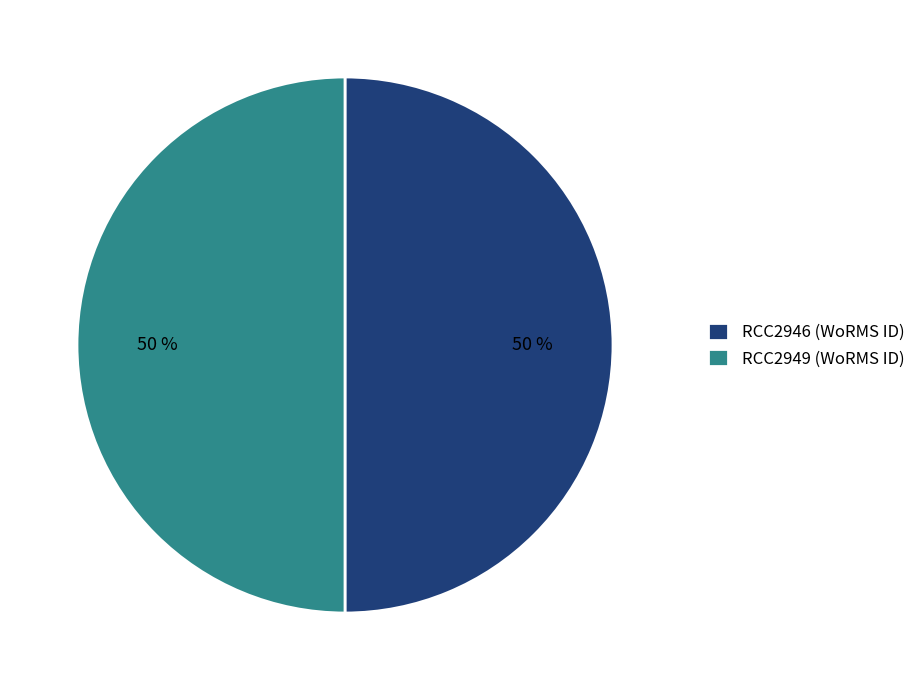

To the nearest percent, what is the combined percentage of RCC2949 (WoRMS ID) and RCC2946 (WoRMS ID)?

100%